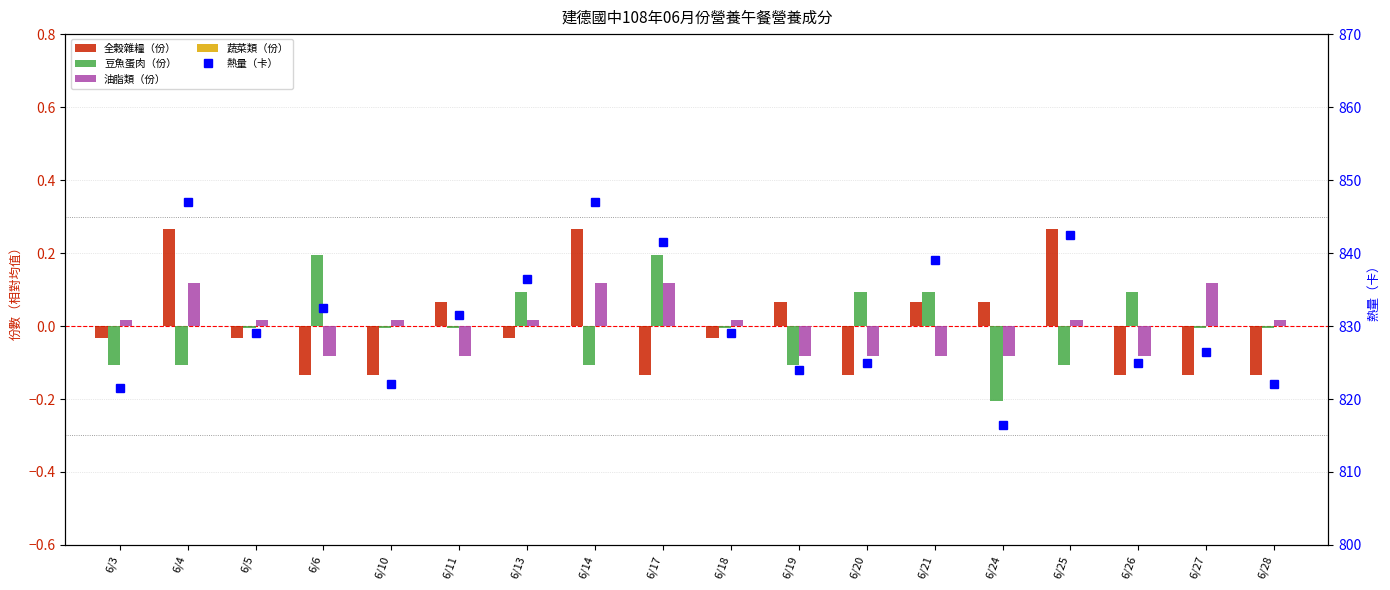

What are all the series names shown in the legend?

全榖雜糧（份）, 豆魚蛋肉（份）, 油脂類（份）, 蔬菜類（份）, 熱量（卡）